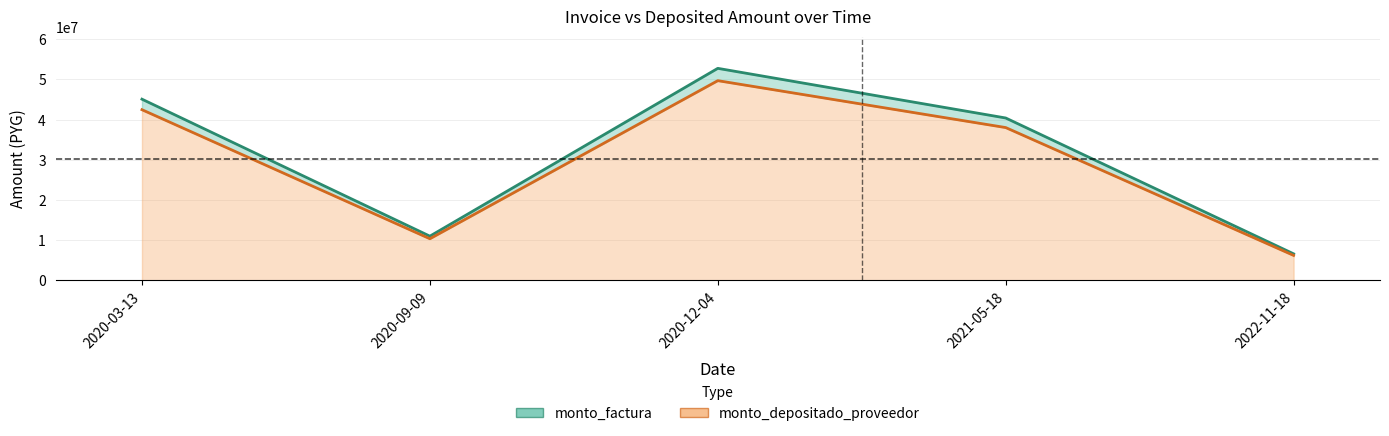

Reading left to right, what are all the values shown in this chart?

monto_factura: 2020-03-13=45100000	2020-09-09=11000000	2020-12-04=52775000	2021-05-18=40416000	2022-11-18=6600000
monto_depositado_proveedor: 2020-03-13=42480920	2020-09-09=10361200	2020-12-04=49710212	2021-05-18=38033292	2022-11-18=6210900